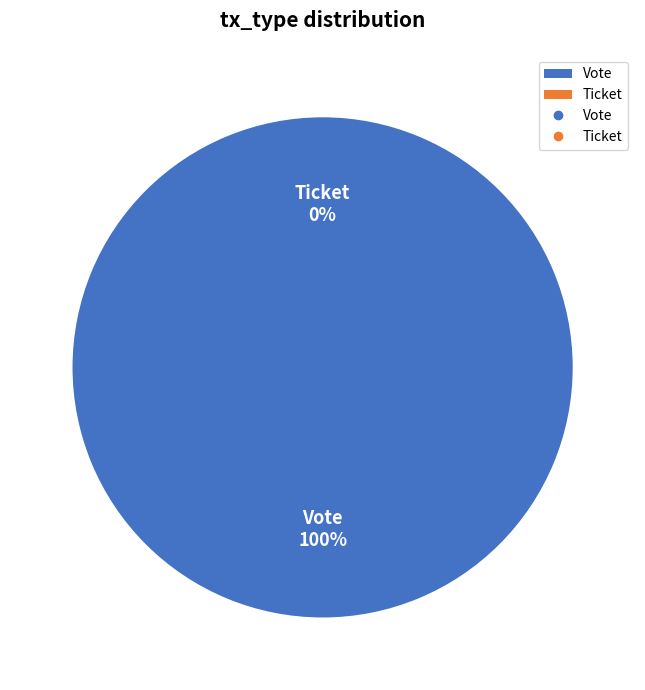

Which has a higher value, Ticket or Vote?

Vote